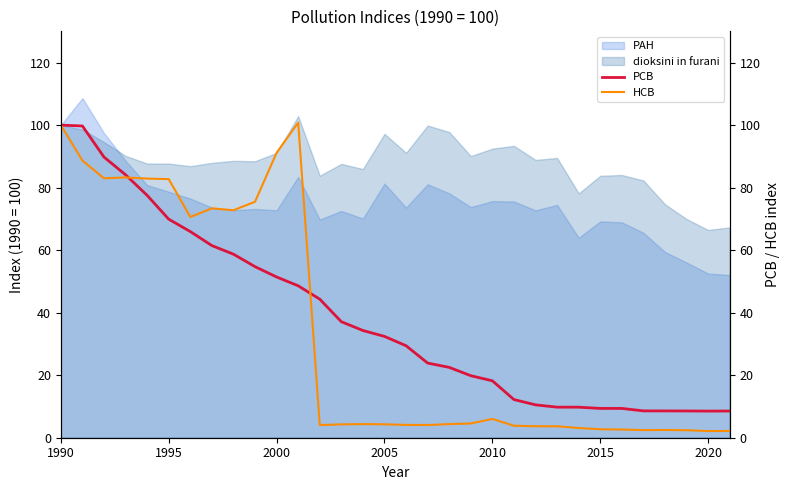

What is the maximum value for dioksini in furani?

102.9